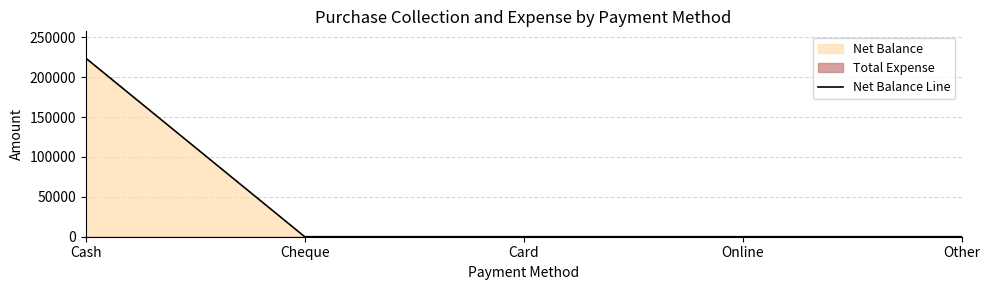

What position from the right is Cash?

5